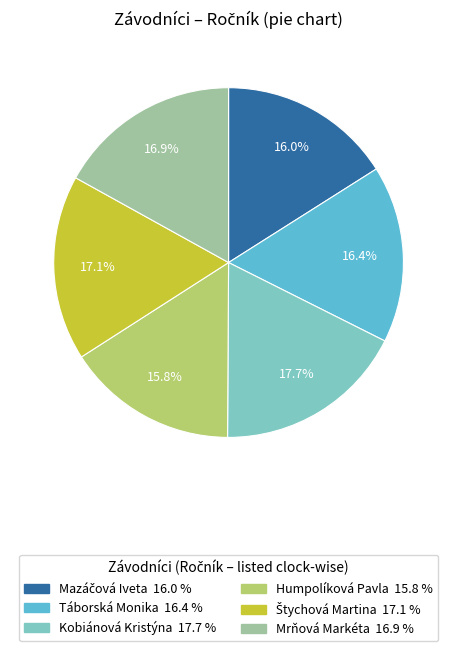

What is the largest slice in the pie chart?

Kobiánová Kristýna